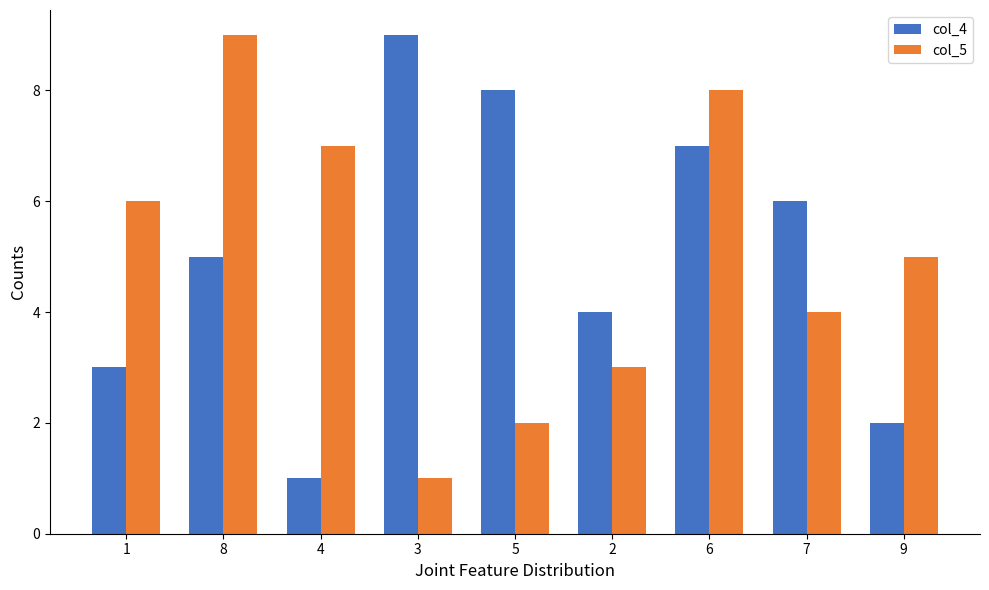

How many bars are there in total?

18